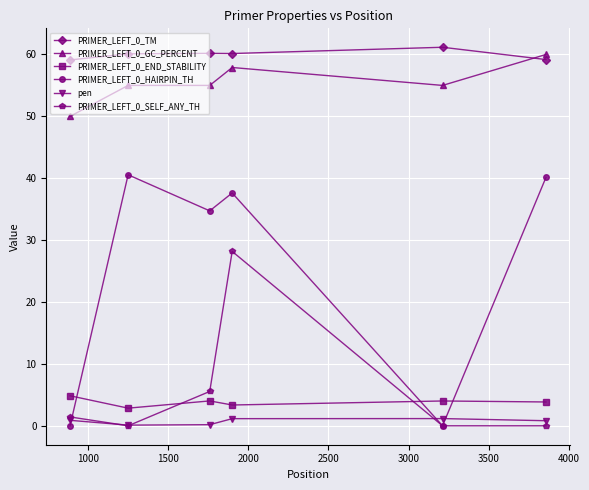

At how many categories does at least one series exceed 25?

6